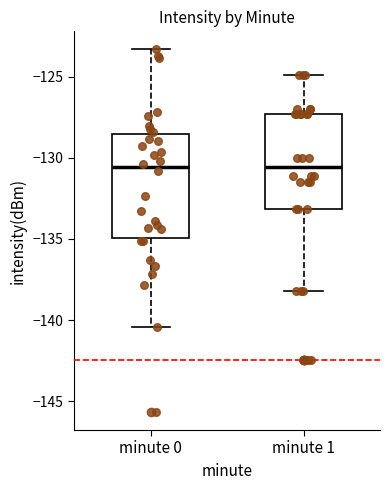

Reading left to right, read every box against the y-axis: the position of its median line, the range the box covers, and the ends of its whiskers. The values are not printed on the chart, so give them approximately, as read against the axis.

minute 0: median -130.5, box -135.0 to -128.5, whiskers -140.5 to -123.5
minute 1: median -130.5, box -133.0 to -127.5, whiskers -138.0 to -125.0